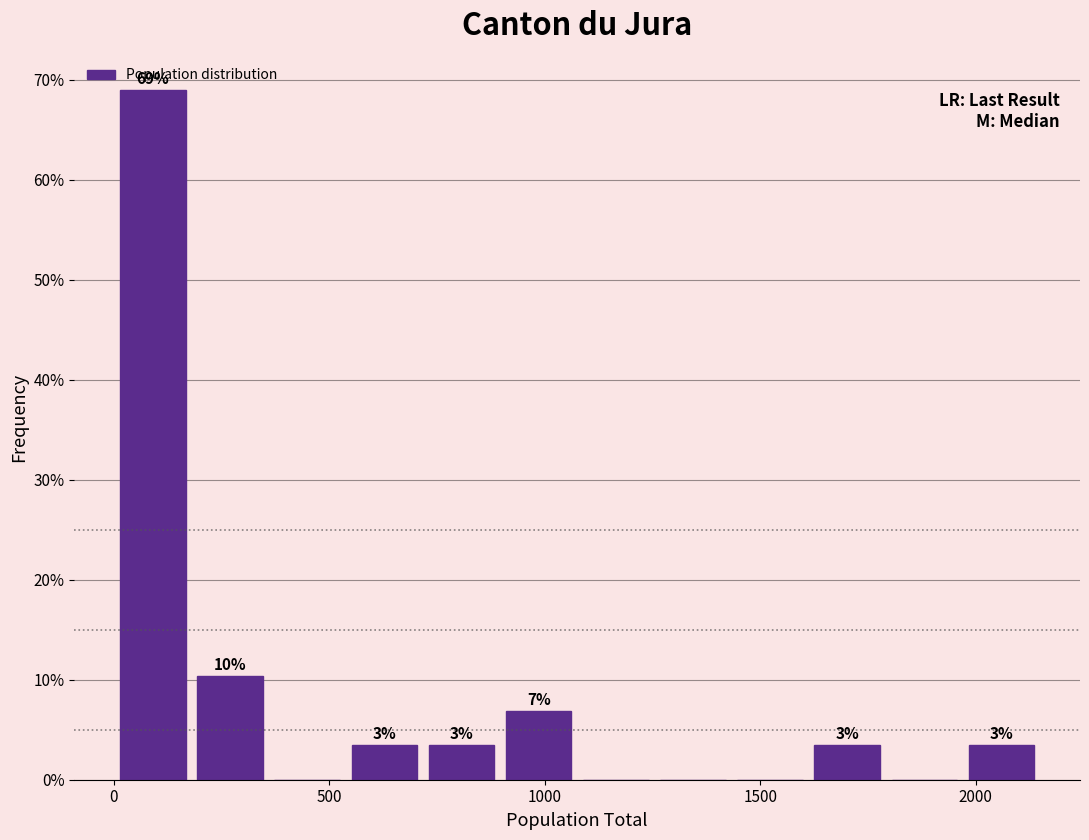

Around what value on the x-axis is the tallest bar? Give the approximate position of its centre, as read against the axis.

100